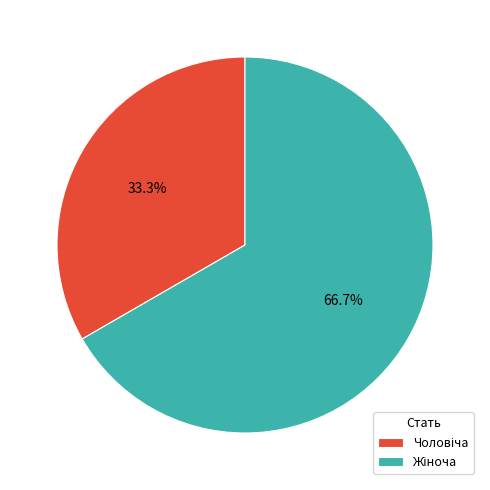

Is there any slice that represents more than half of the pie?

Yes